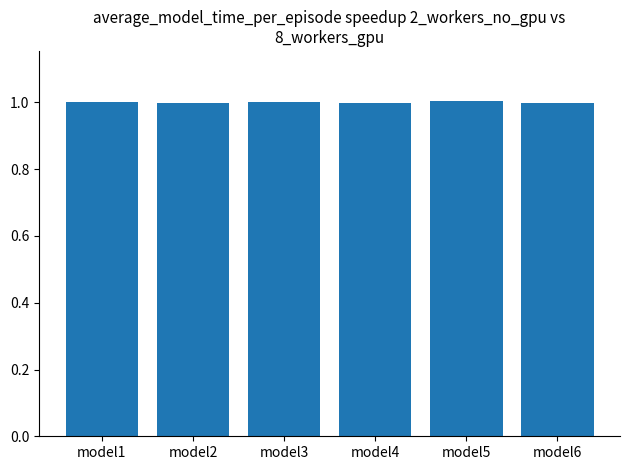

What is the greatest value displayed?

1.0